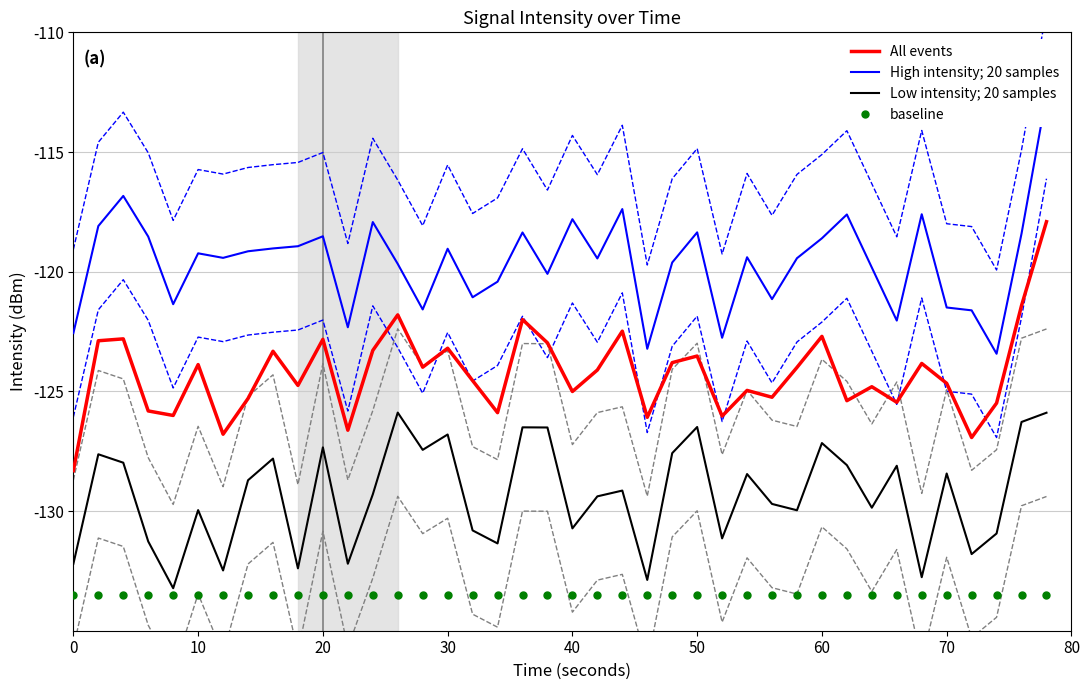

The All events series shows -192.2 at 40. True or false?

False